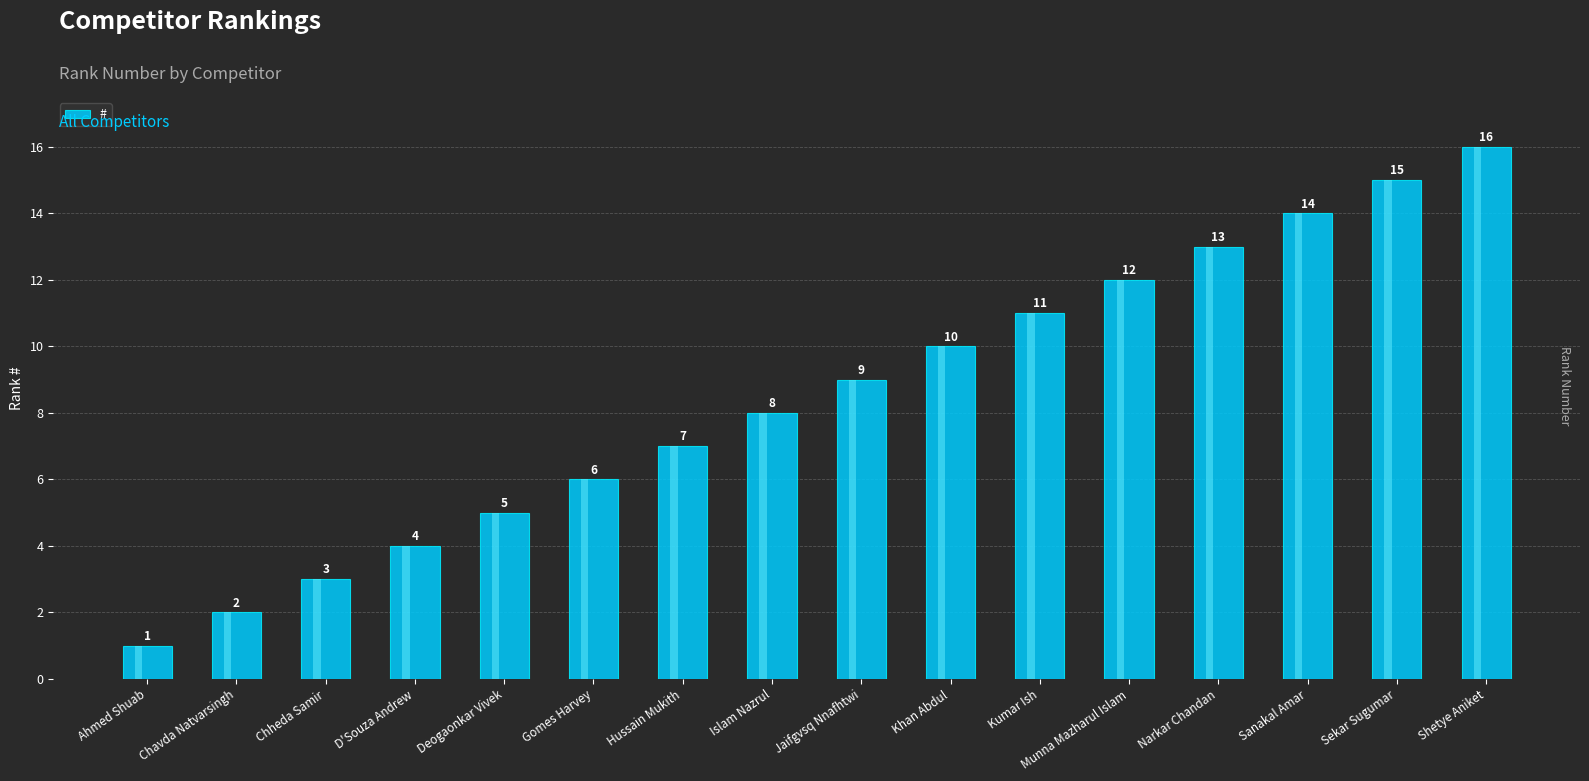

The chart shows a value of 12 at Munna Mazharul Islam. True or false?

True